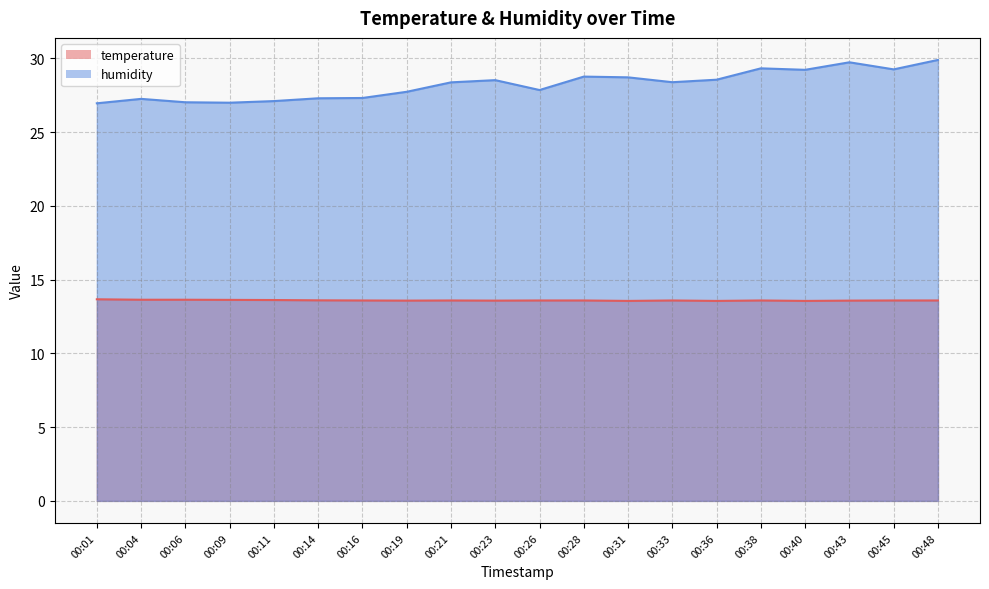

At which category does the chart reach its peak across all series?

00:48